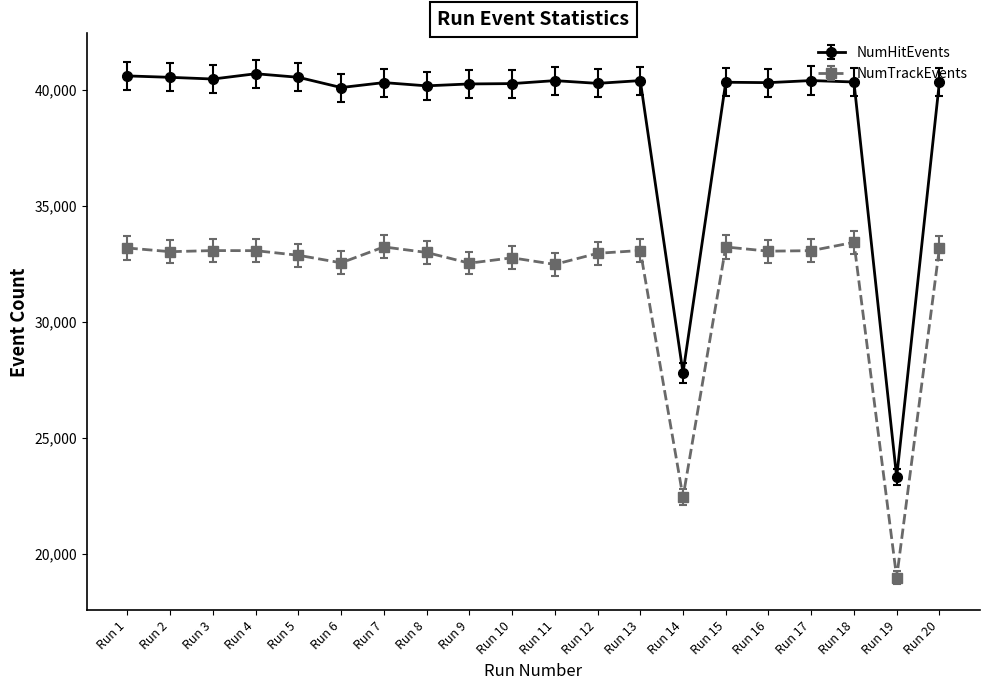

Is the value of NumTrackEvents at Run 2 greater than the value of NumHitEvents at Run 20?

No